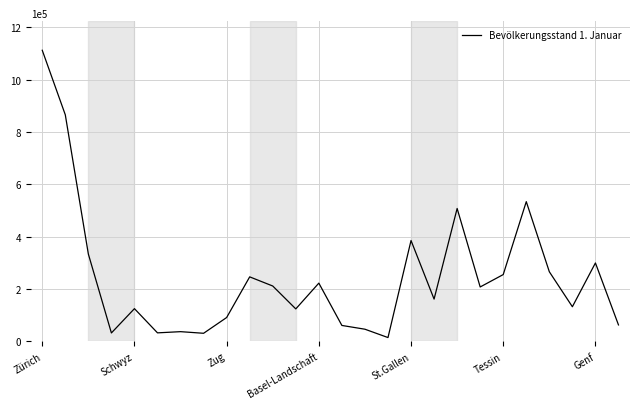

What is the difference between the maximum and minimum values?

1098253